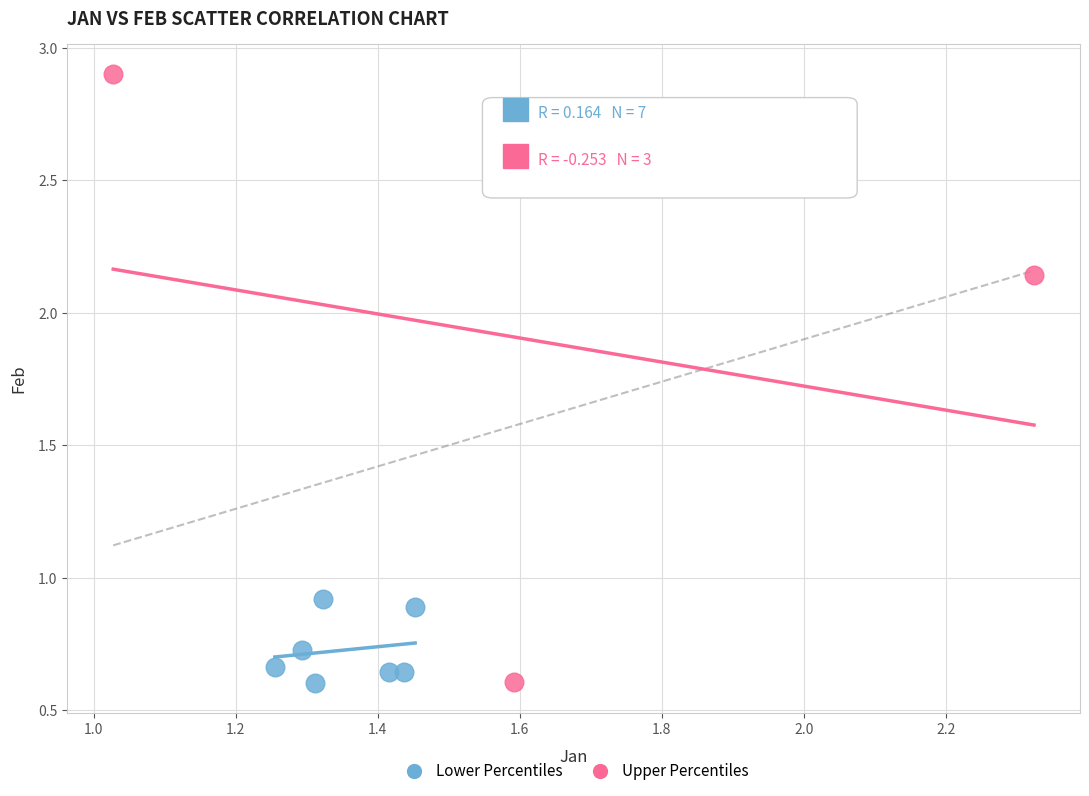

What are all the series names shown in the legend?

Lower Percentiles, Upper Percentiles